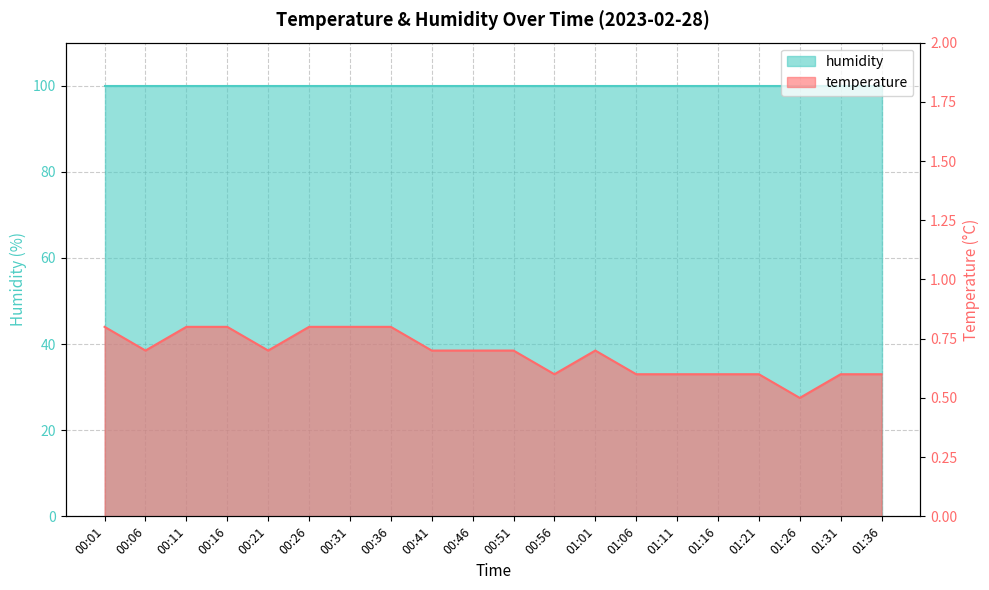

Does the chart have visible grid lines?

Yes